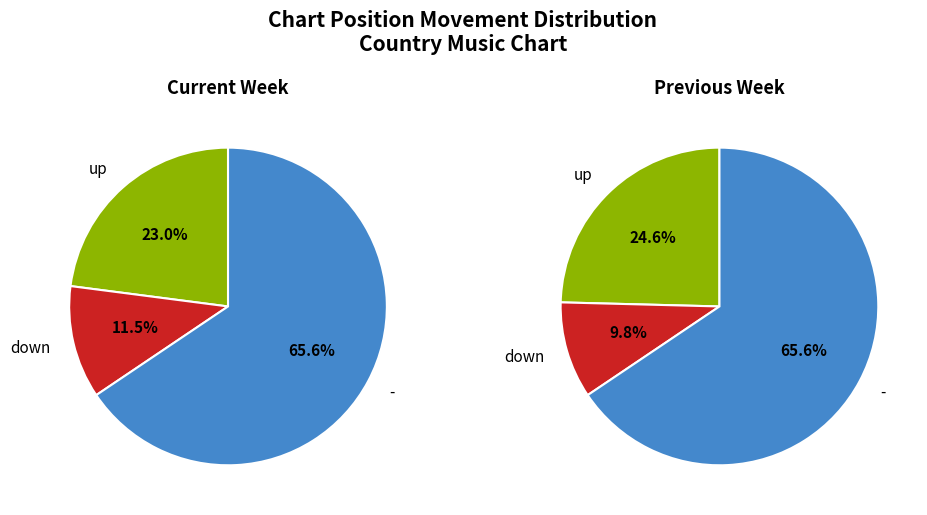

Is it true that down is 11% of the pie?

True